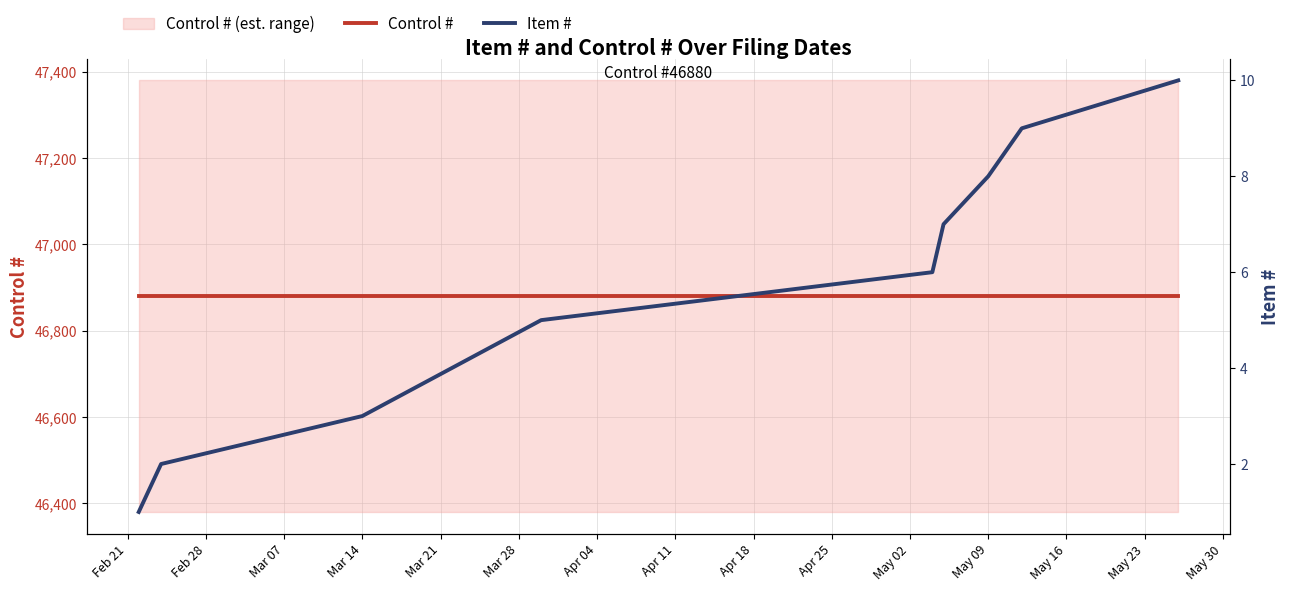

Rank the series by their maximum value, from lowest to highest.

Item #, Control #